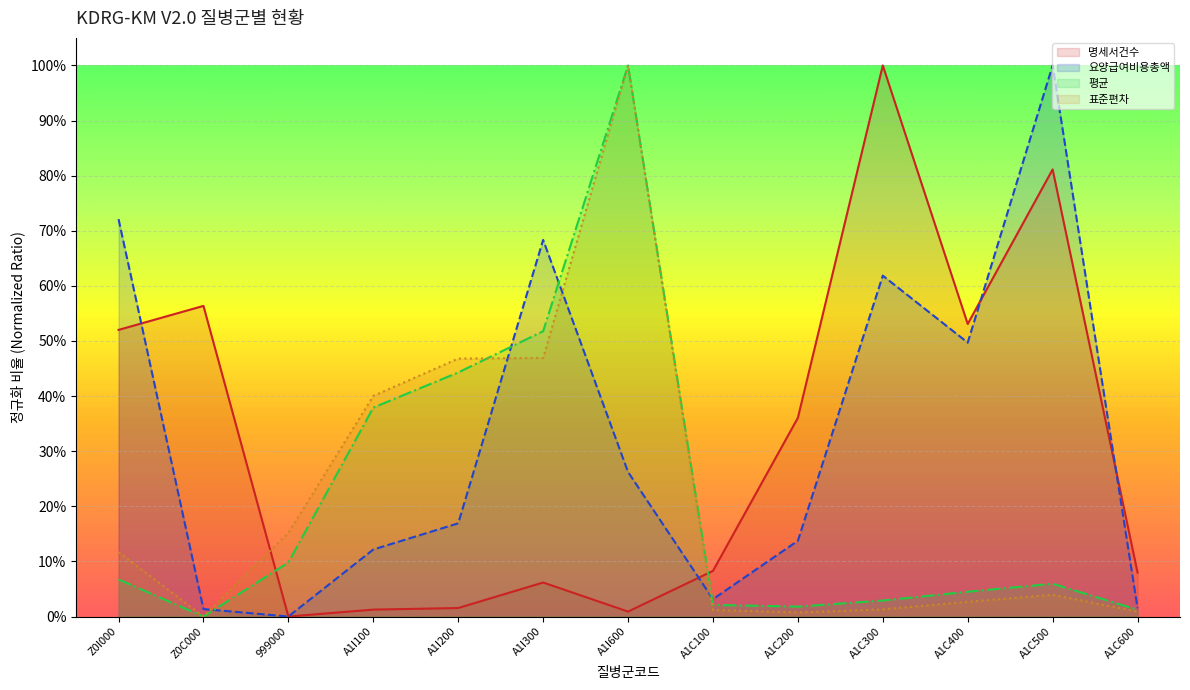

At how many categories does at least one series exceed 0?

13